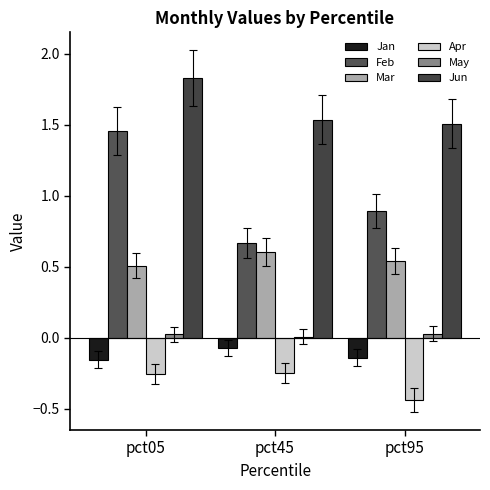

How many series are shown in this chart?

6